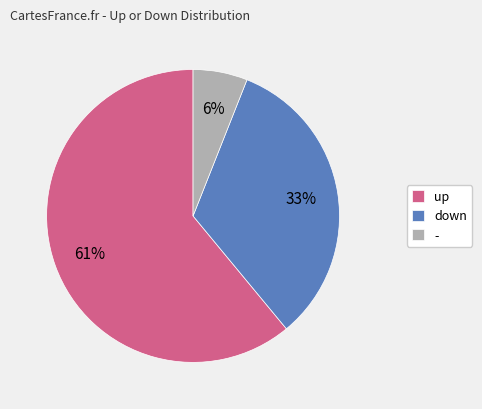

Combined, do down and up account for over 50%?

Yes